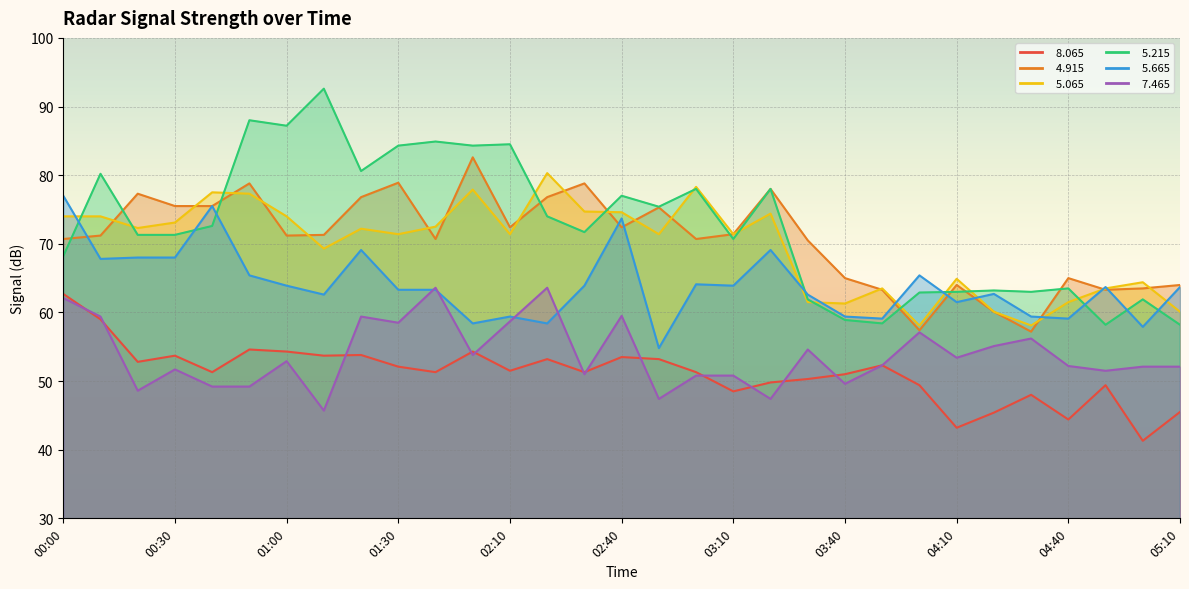

True or false:   5.065 and   7.465 cross at least once.

False